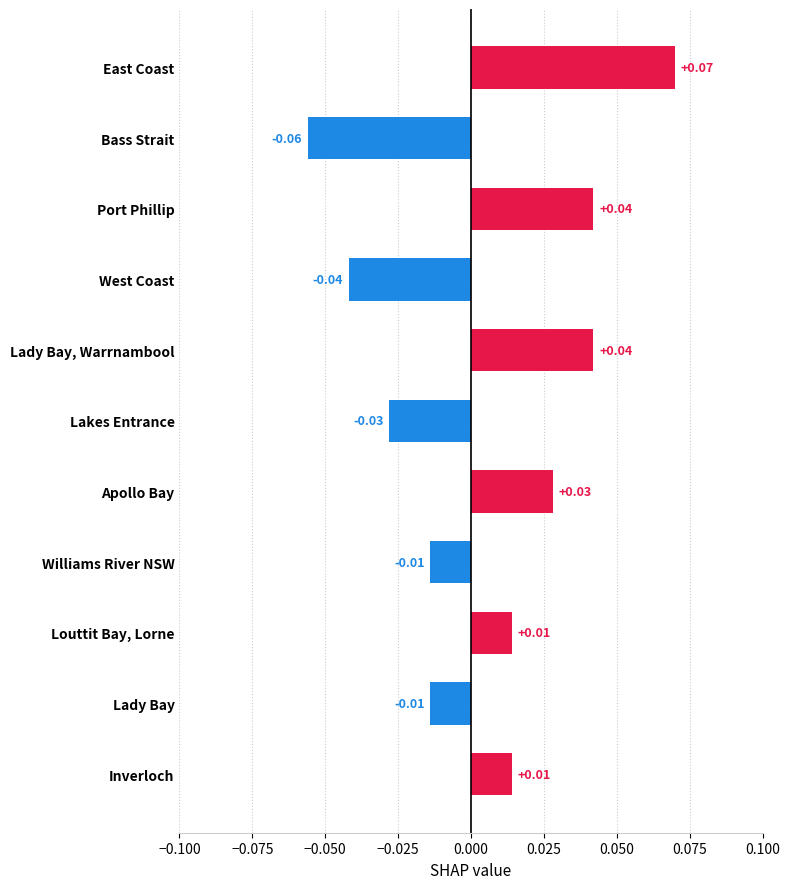

Which has a higher value, Inverloch or Lakes Entrance?

Inverloch